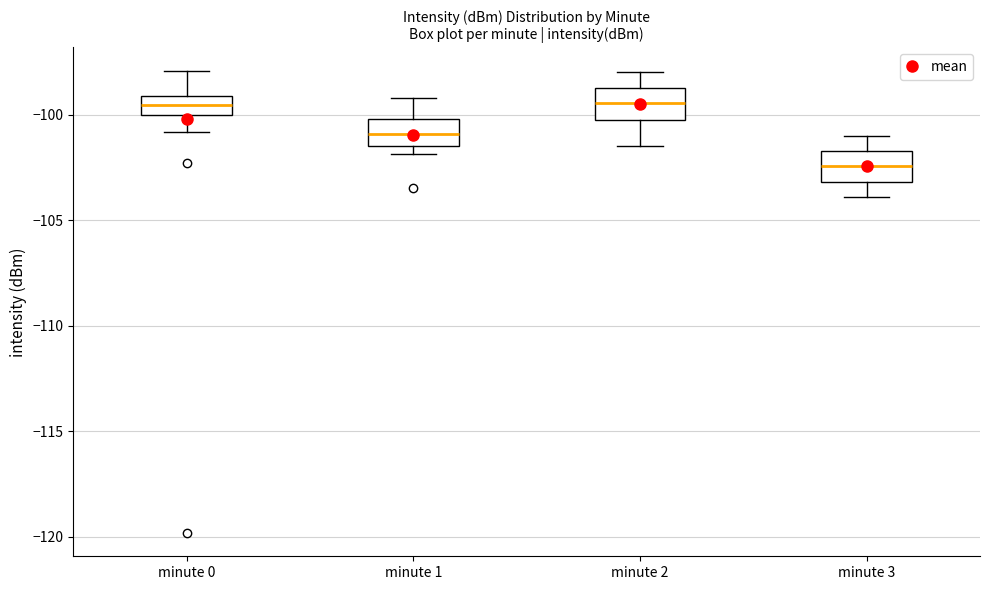

Which box has the lowest median line?

minute 3